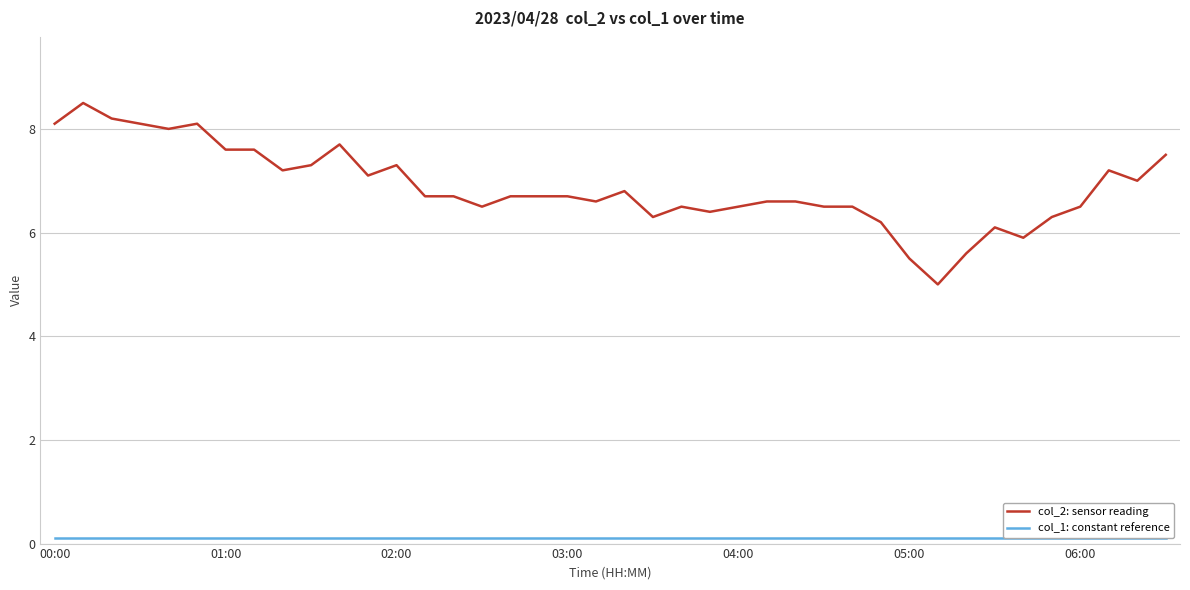

Which series has the largest total across all categories?

col_2: sensor reading